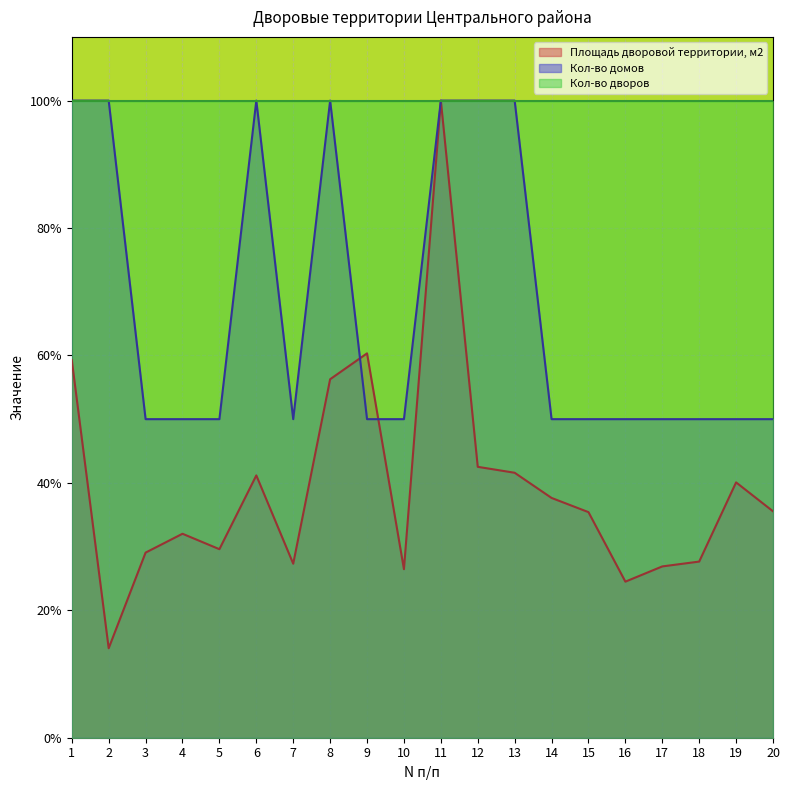

What is the average value of the Площадь дворовой территории, м2 series?

39.4